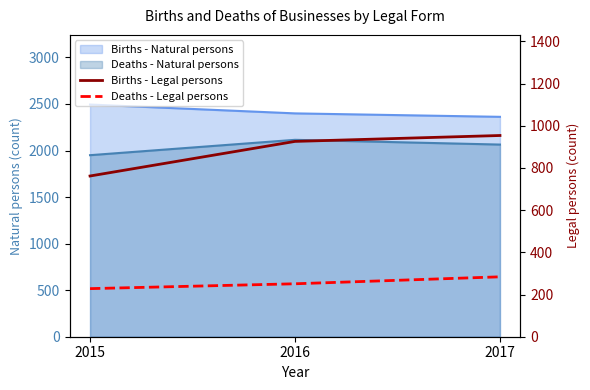

At which label does Births - Legal persons reach its peak?

2017